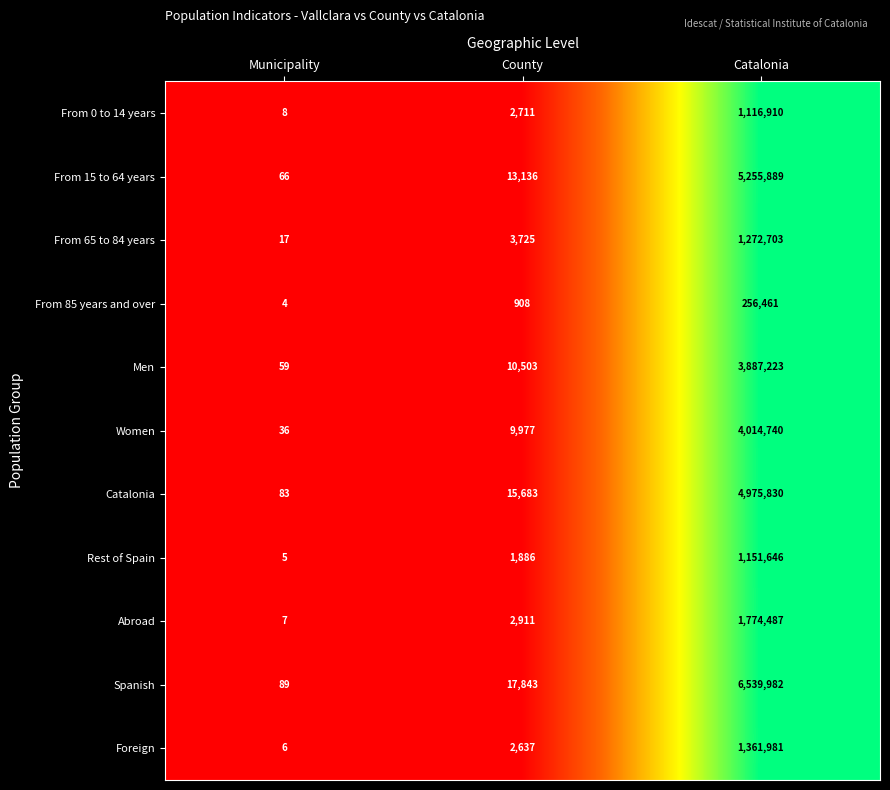

Which series has the widest spread of values?

Spanish